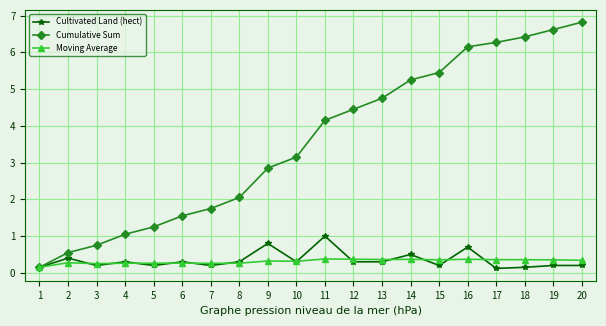

The value of Cultivated Land (hect) at 16 is 0.7. True or false?

True